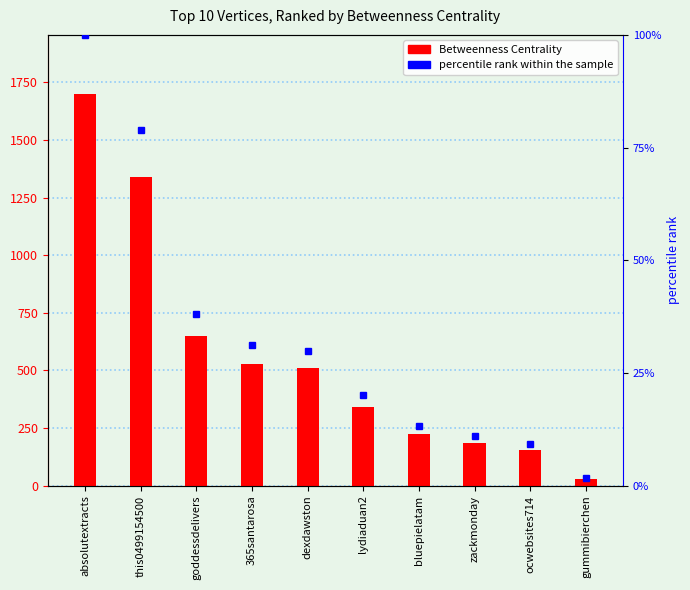

What is the difference between the maximum and minimum values in the Betweenness Centrality series?

1671.0